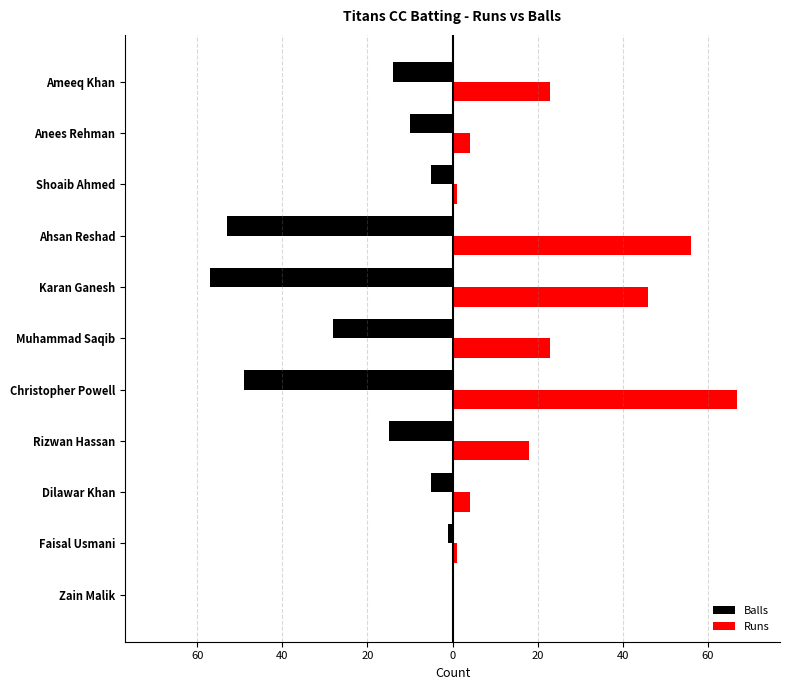

What are all the series names shown in the legend?

Balls, Runs